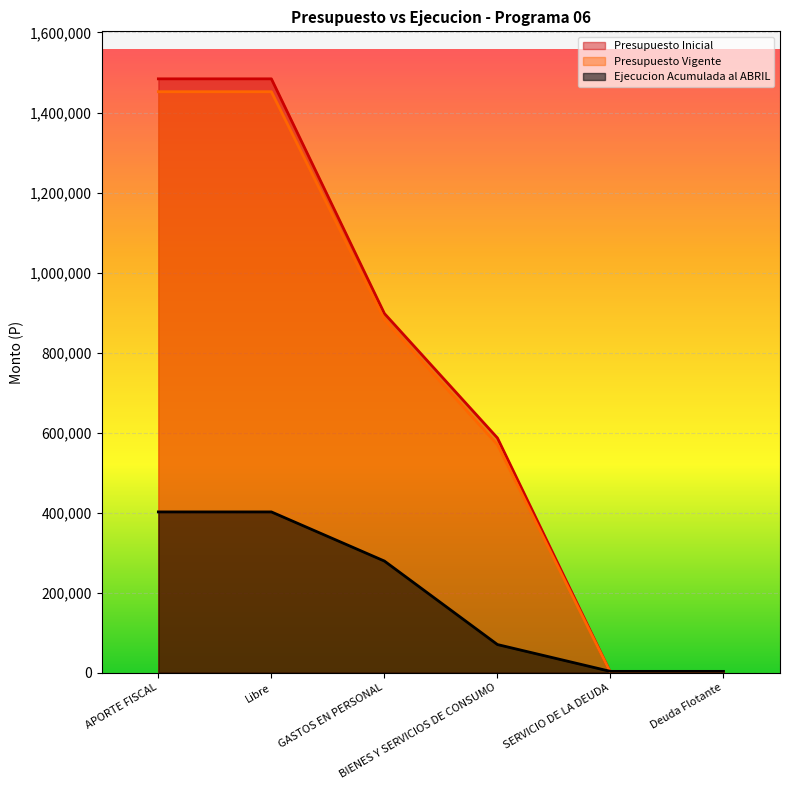

Reading right to left, extract all data points from this chart.

Presupuesto Inicial: Deuda Flotante=0	SERVICIO DE LA DEUDA=0	BIENES Y SERVICIOS DE CONSUMO=586553	GASTOS EN PERSONAL=897628	Libre=1484181	APORTE FISCAL=1484181
Presupuesto Vigente: Deuda Flotante=0	SERVICIO DE LA DEUDA=0	BIENES Y SERVICIOS DE CONSUMO=569825	GASTOS EN PERSONAL=882164	Libre=1451989	APORTE FISCAL=1451989
Ejecucion Acumulada al ABRIL: Deuda Flotante=3112	SERVICIO DE LA DEUDA=3112	BIENES Y SERVICIOS DE CONSUMO=70161	GASTOS EN PERSONAL=278876	Libre=401697	APORTE FISCAL=401697